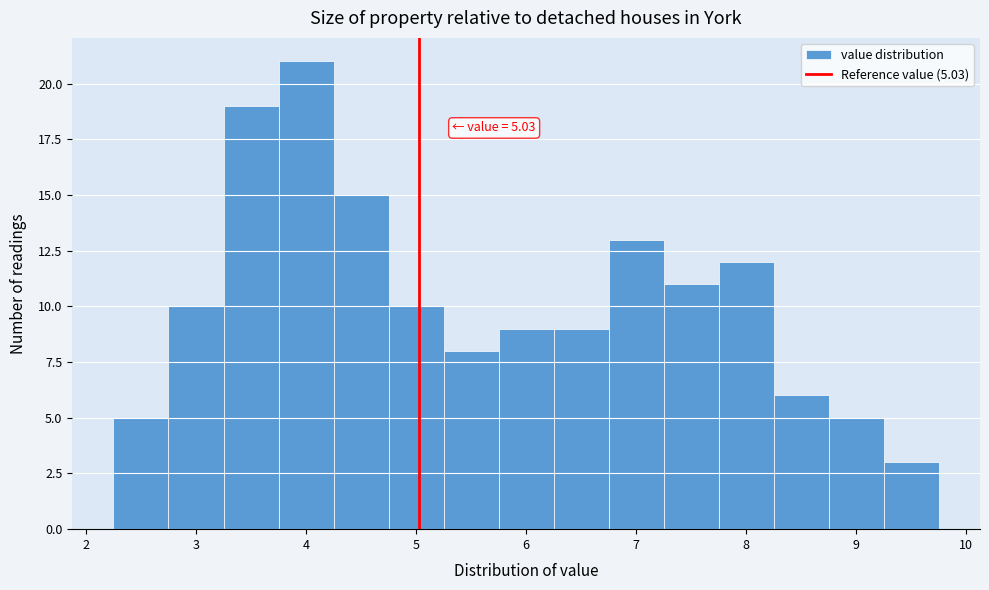

Over which range of the x-axis is the bar tallest?

3.75 to 4.25